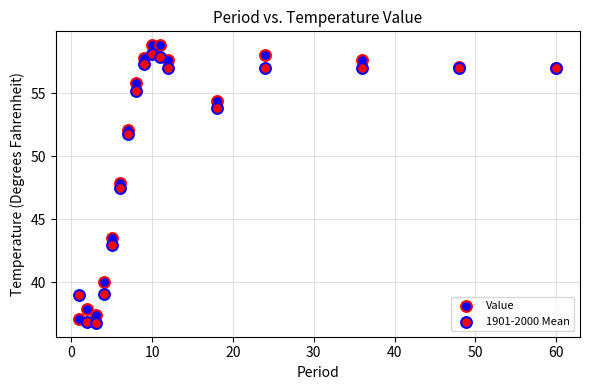

Across all series, what Y value is closest to 47?

47.5